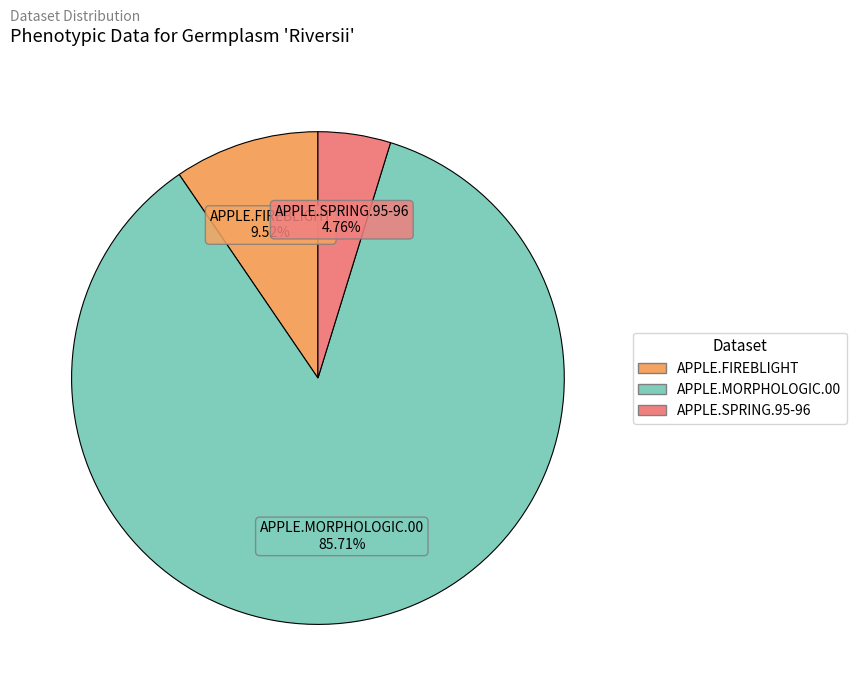

Does APPLE.SPRING.95-96 represent more than half of the total?

No